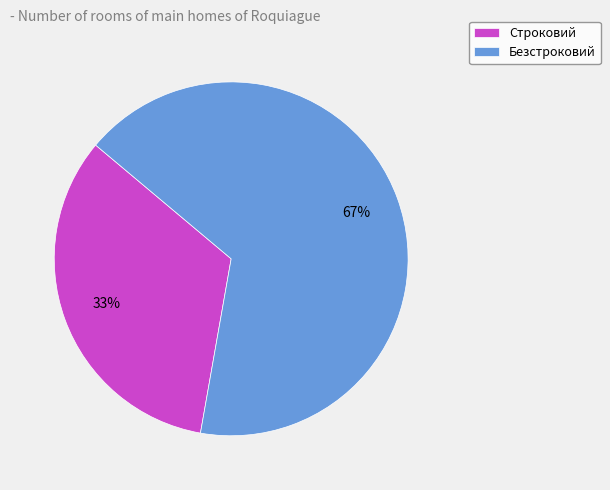

How many segments does this pie chart have?

2